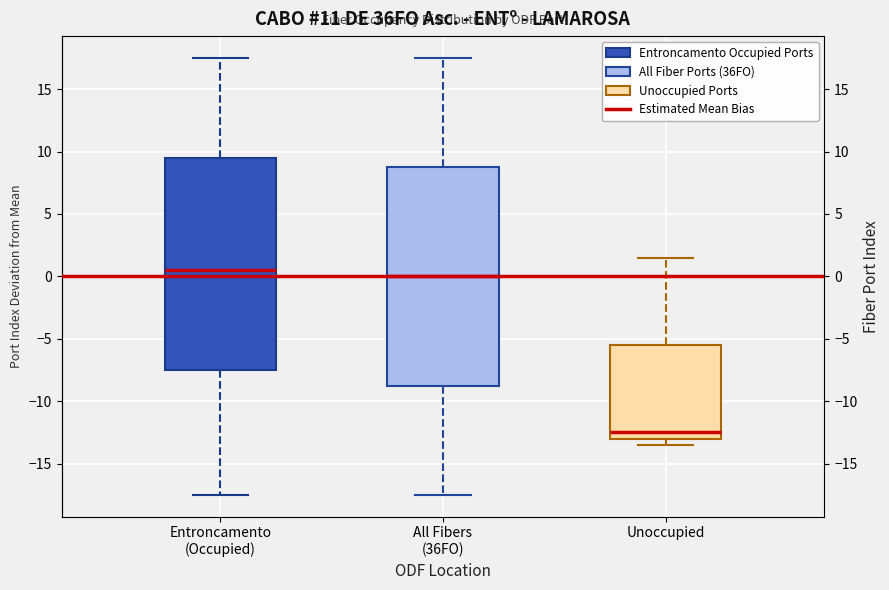

Which box's median line is the lowest?

Unoccupied